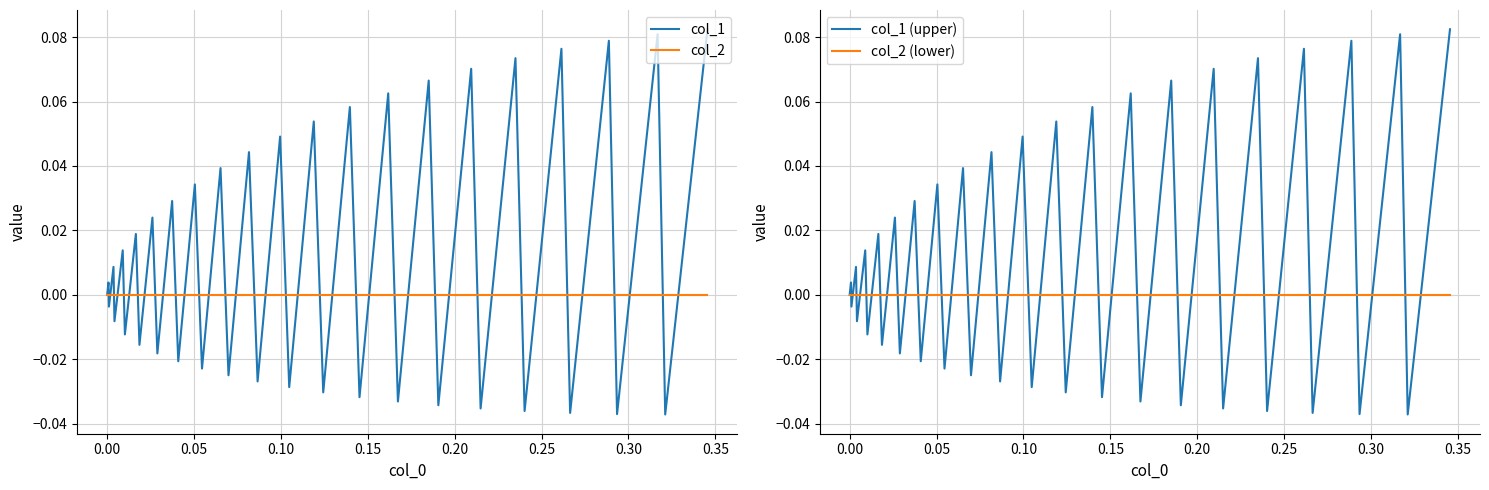

Where do col_1 (upper) and col_2 first cross each other?

0.00 and 0.05